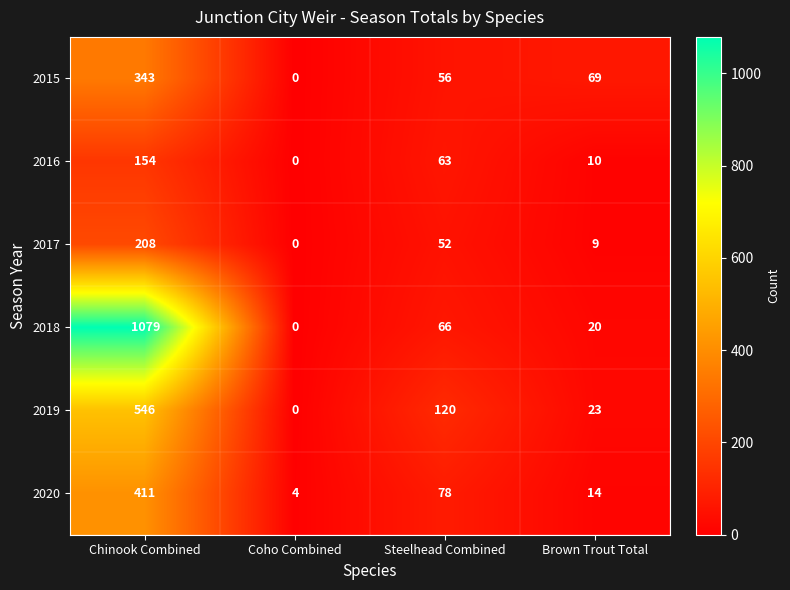

Between Chinook Combined and Steelhead Combined, which series saw the biggest shift?

2018